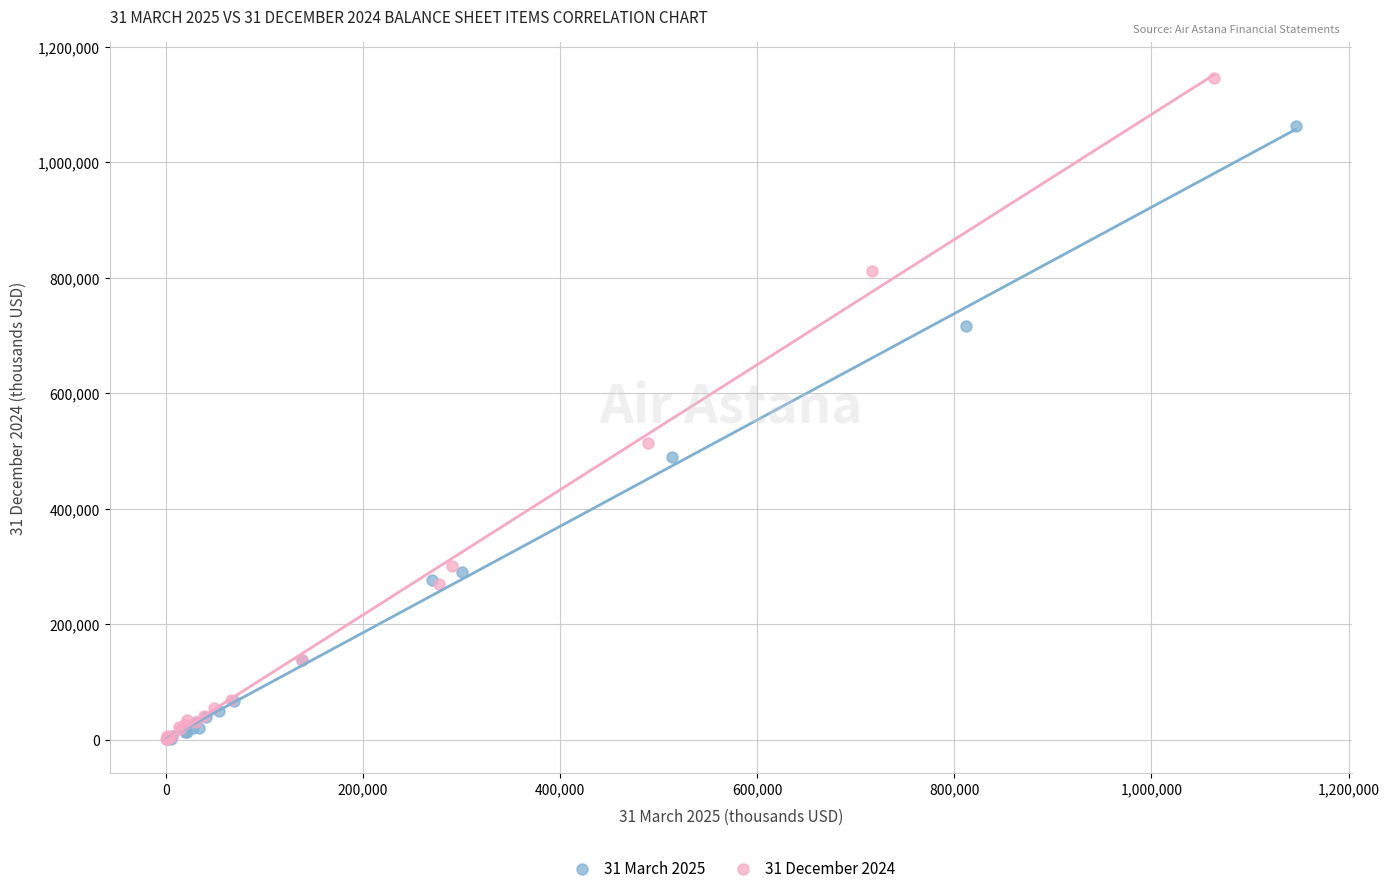

Which series reaches the maximum Y coordinate?

31 December 2024